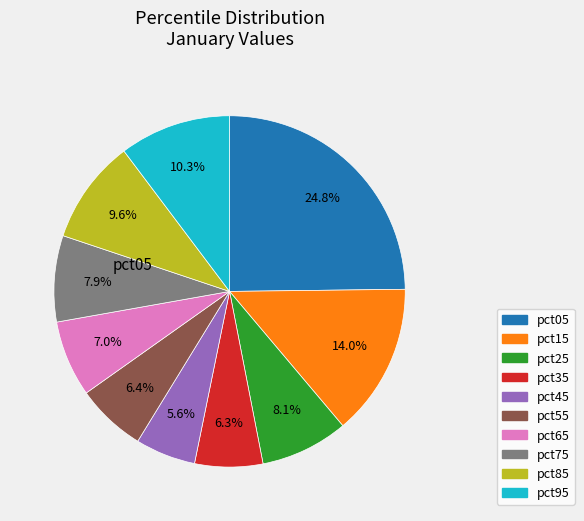

To the nearest percent, what is the average slice percentage?

10%